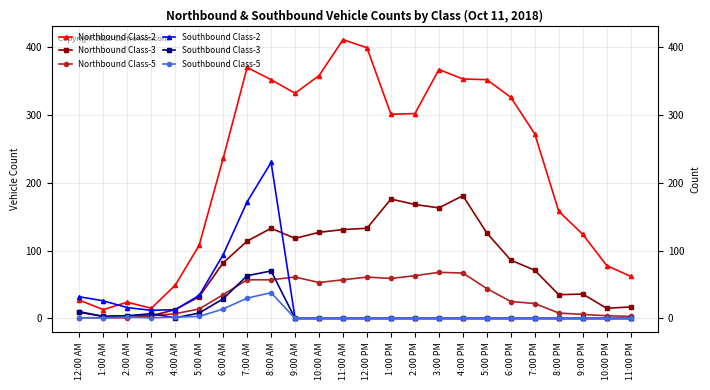

What is the sum of all Southbound Class-2 values?

629